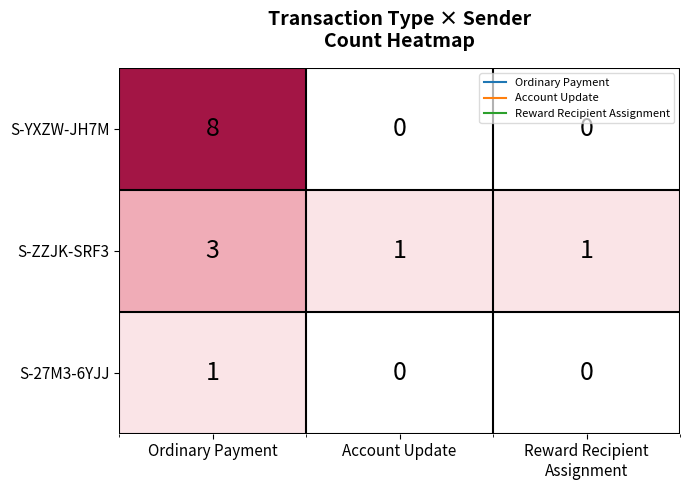

Reading left to right, list all the values displayed in this chart.

S-YXZW-JH7M: 8	0	0
S-ZZJK-SRF3: 3	1	1
S-27M3-6YJJ: 1	0	0